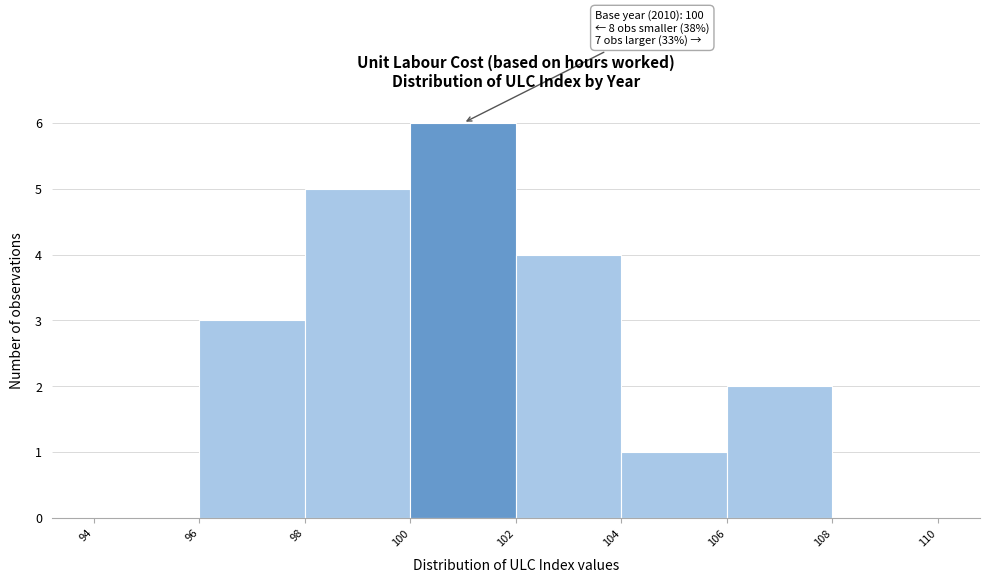

Over which range of the x-axis is the bar tallest?

100 to 102